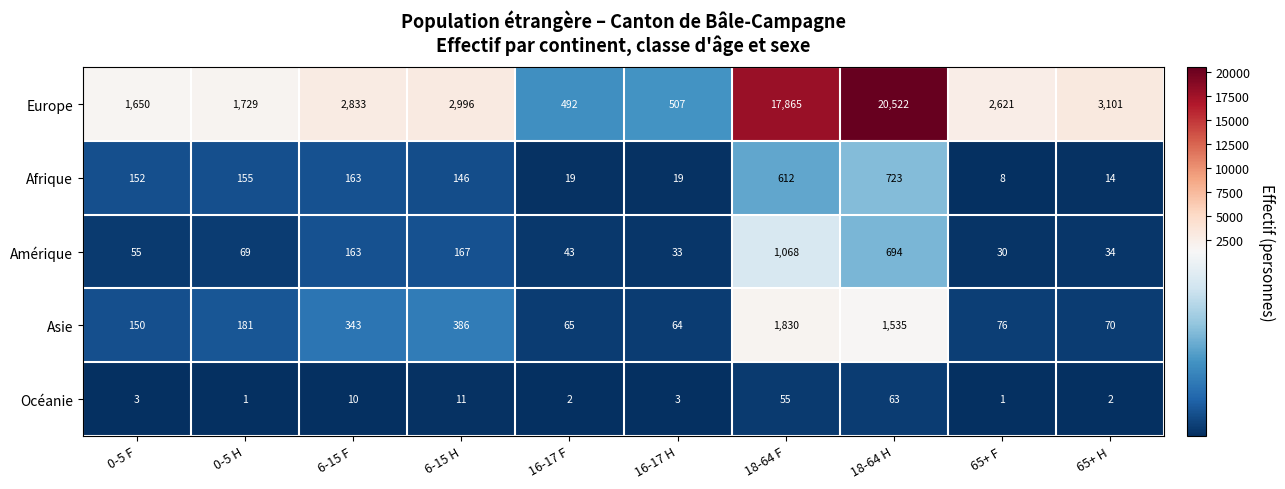

What is the difference between the Amérique values at 0-5 H and 65+ H?

35